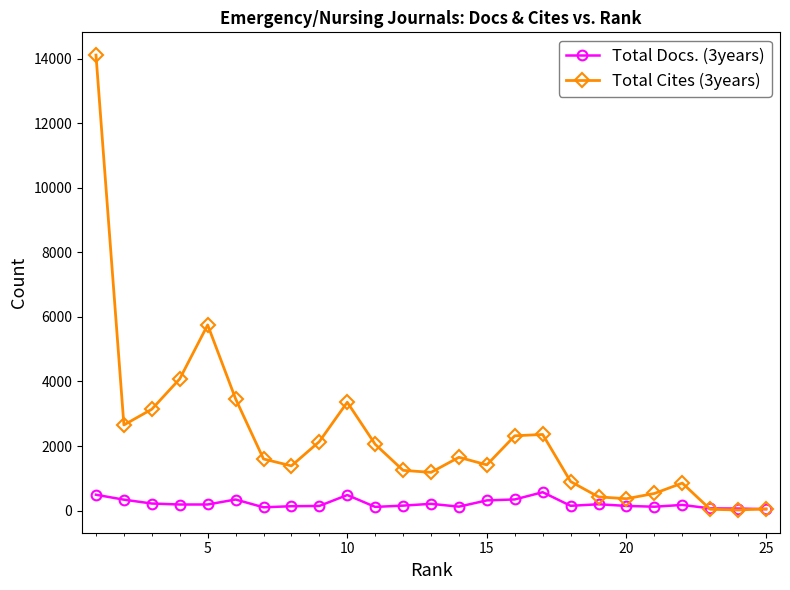

Which series has the widest spread of values?

Total Cites (3years)